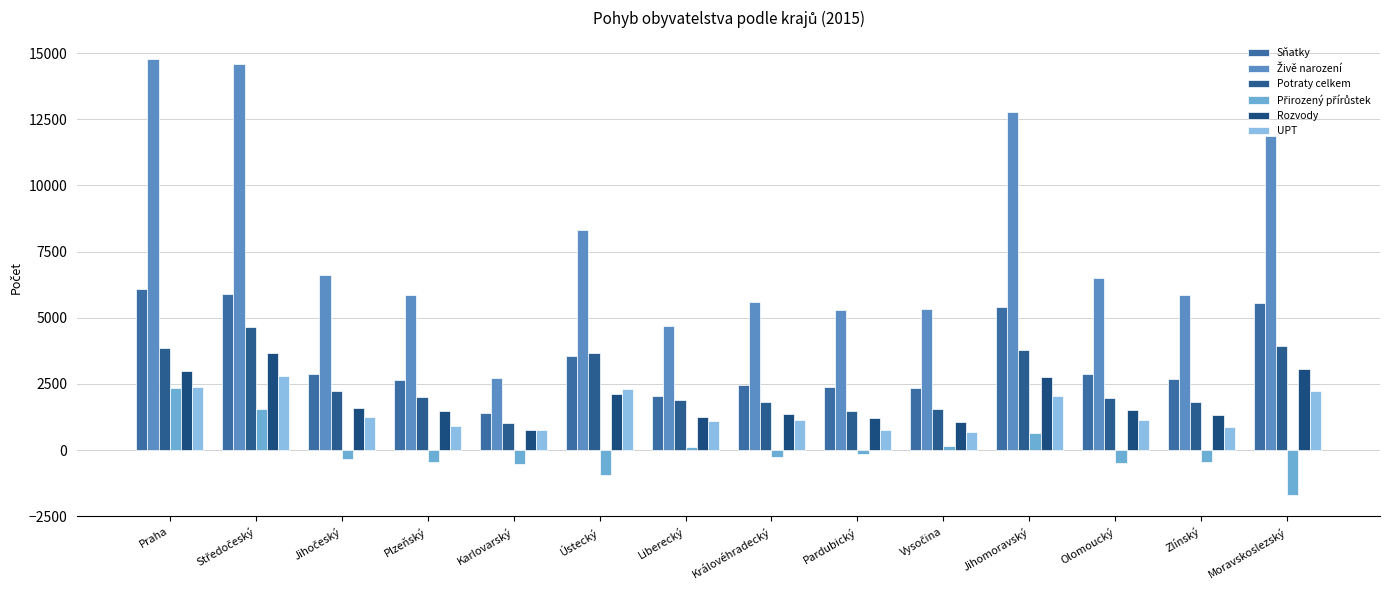

What is the average value of the Rozvody series?

1863